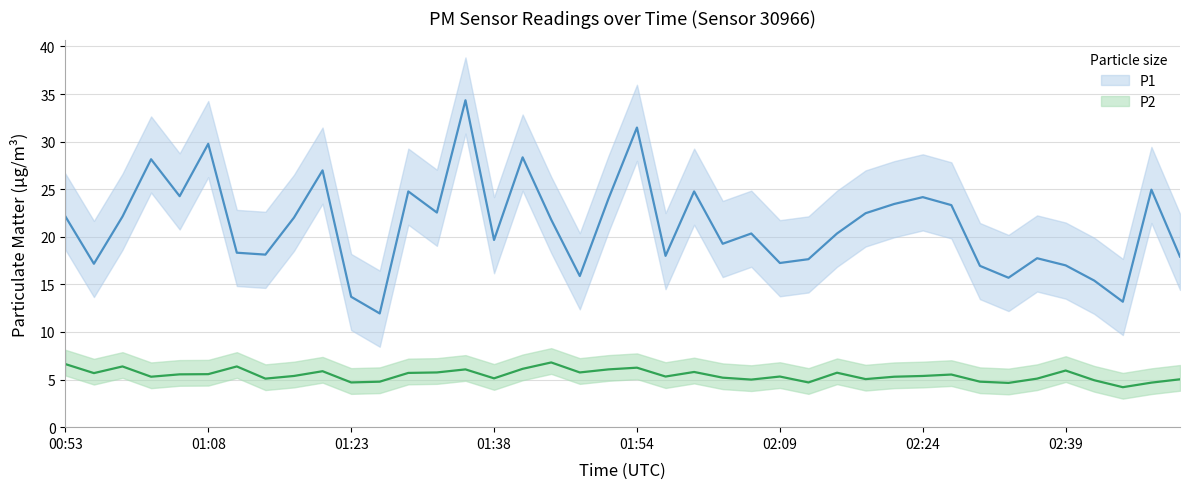

True or false: P2 and P1 intersect in this chart.

False